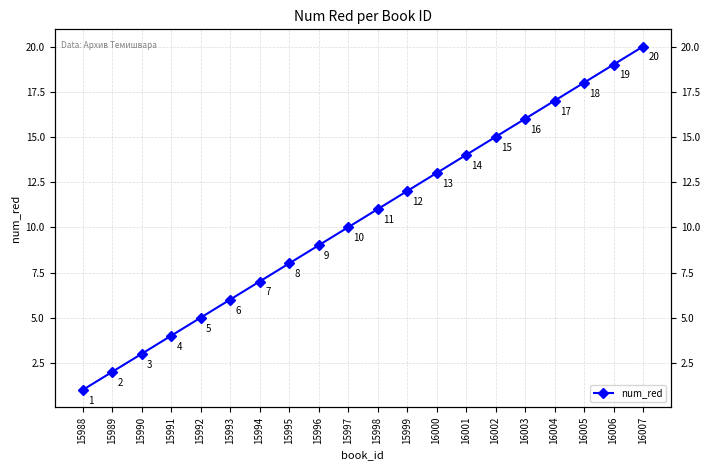

List the labels in order of value, smallest first.

15988, 15989, 15990, 15991, 15992, 15993, 15994, 15995, 15996, 15997, 15998, 15999, 16000, 16001, 16002, 16003, 16004, 16005, 16006, 16007